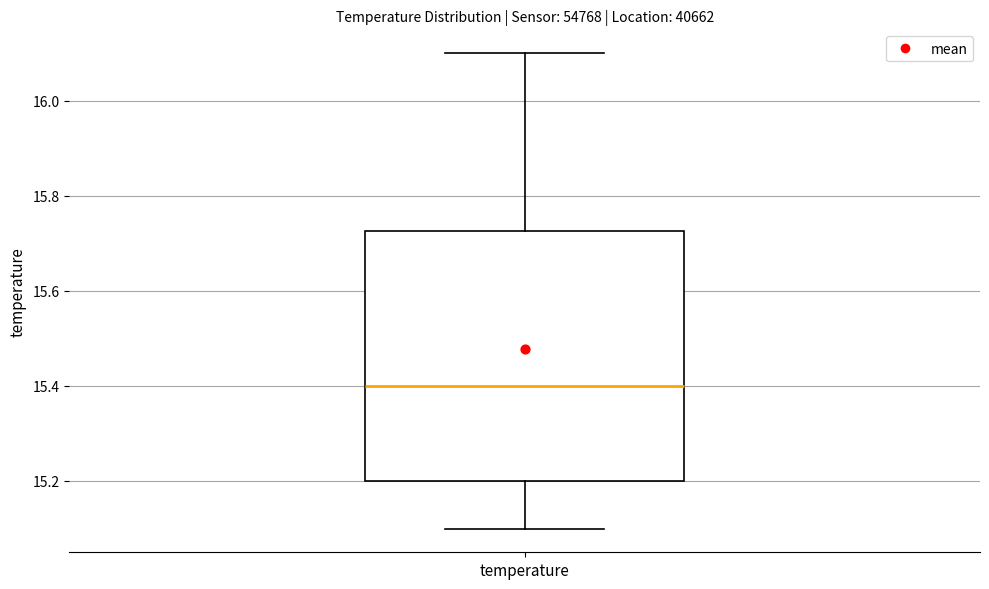

Read this box plot against the y-axis: the position of the median line, the range covered by the box, and the ends of both whiskers. The values are not printed on the chart, so give them approximately, as read against the axis.

median 15.40, box 15.20 to 15.72, whiskers 15.10 to 16.10